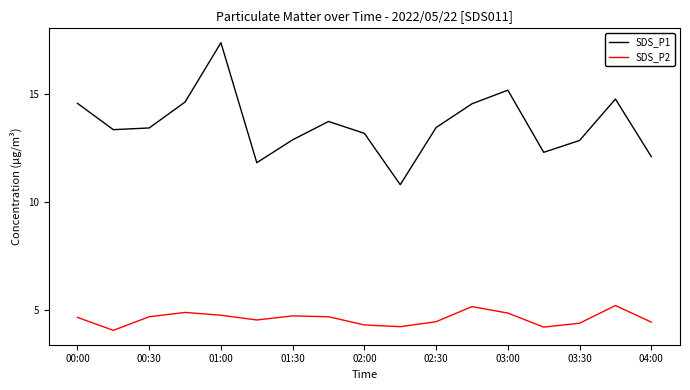

How many lines are shown in the chart?

2